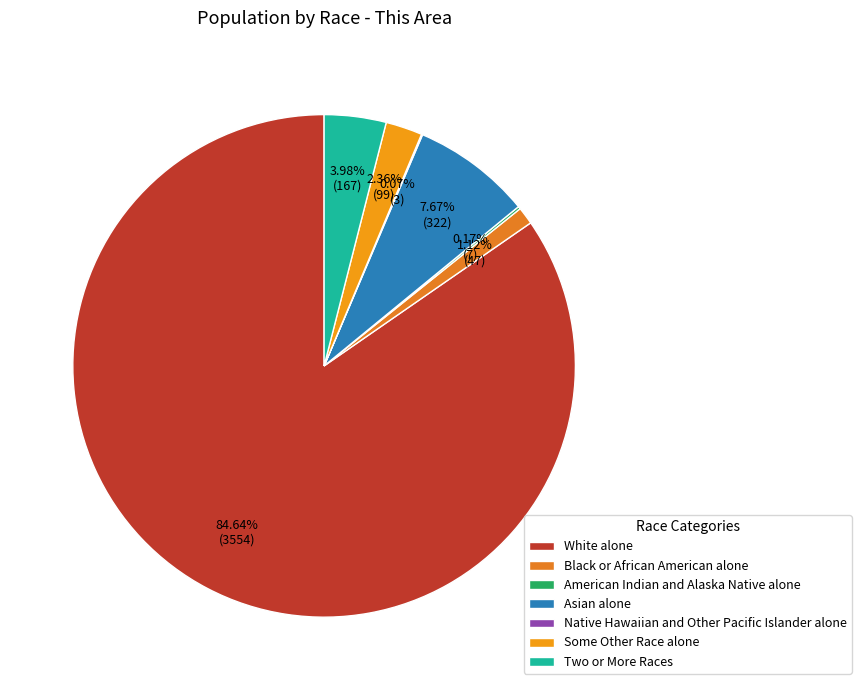

What is the change in value from White alone to Black or African American alone?

-3507